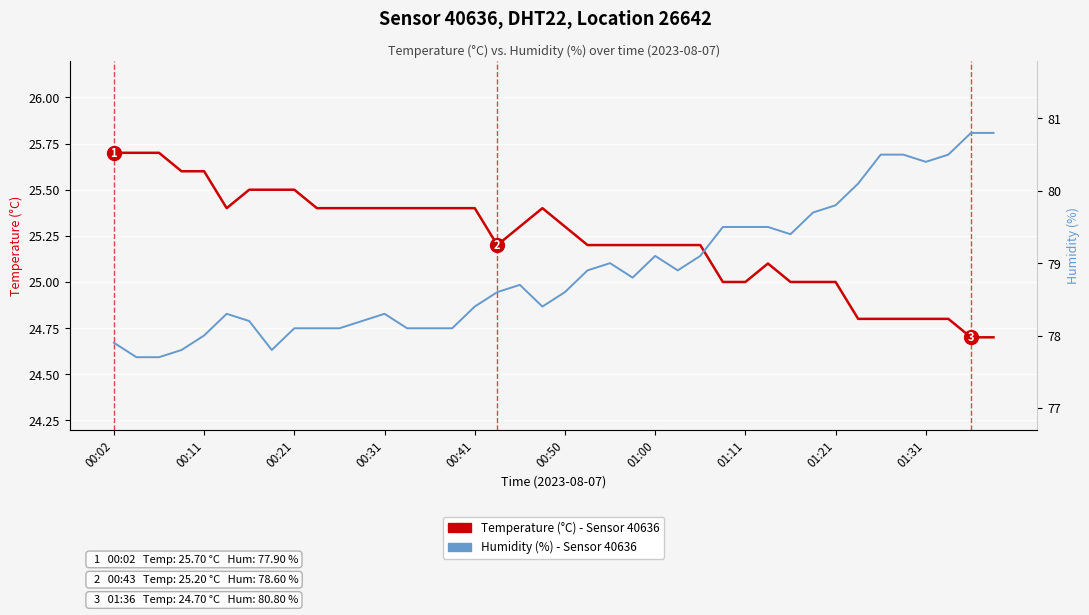

True or false: Temperature (°C) and Humidity (%) intersect in this chart.

False